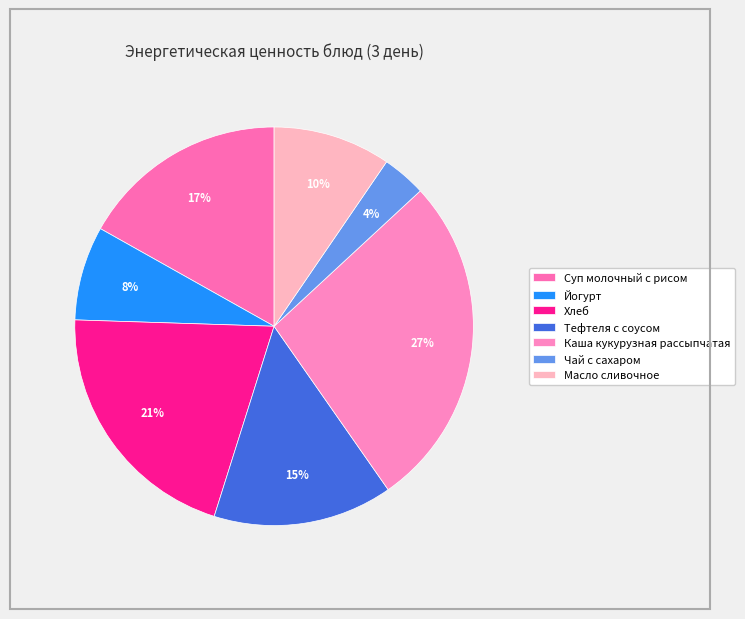

Does Суп молочный с рисом represent more than half of the total?

No